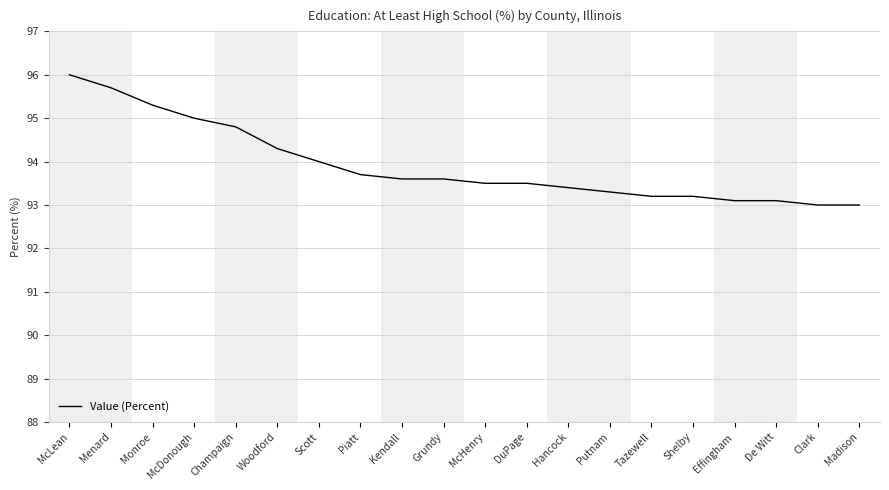

Approximately how many times larger is the value at DuPage compared to McDonough?

1.0